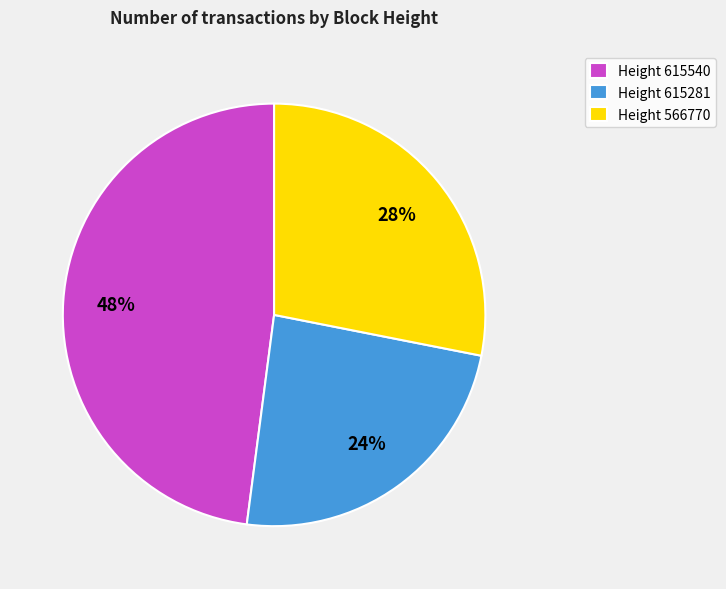

The Height 615540 slice represents 48% of the pie. True or false?

True